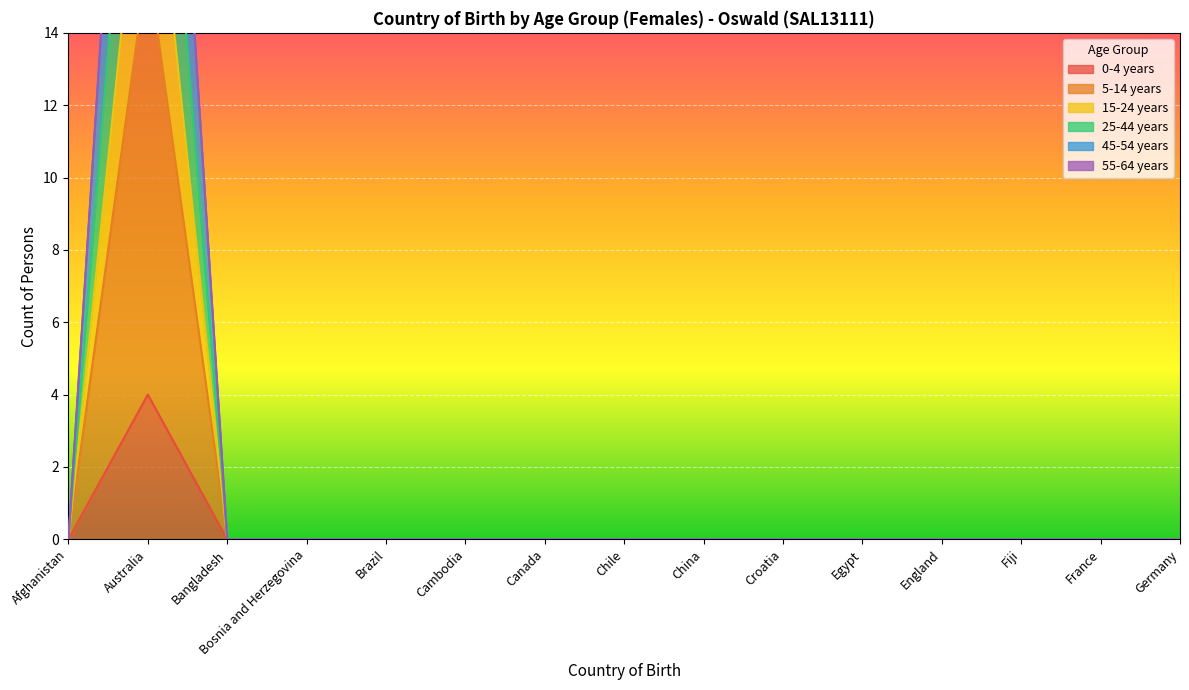

The 45-54 years series shows 0 at China. True or false?

True